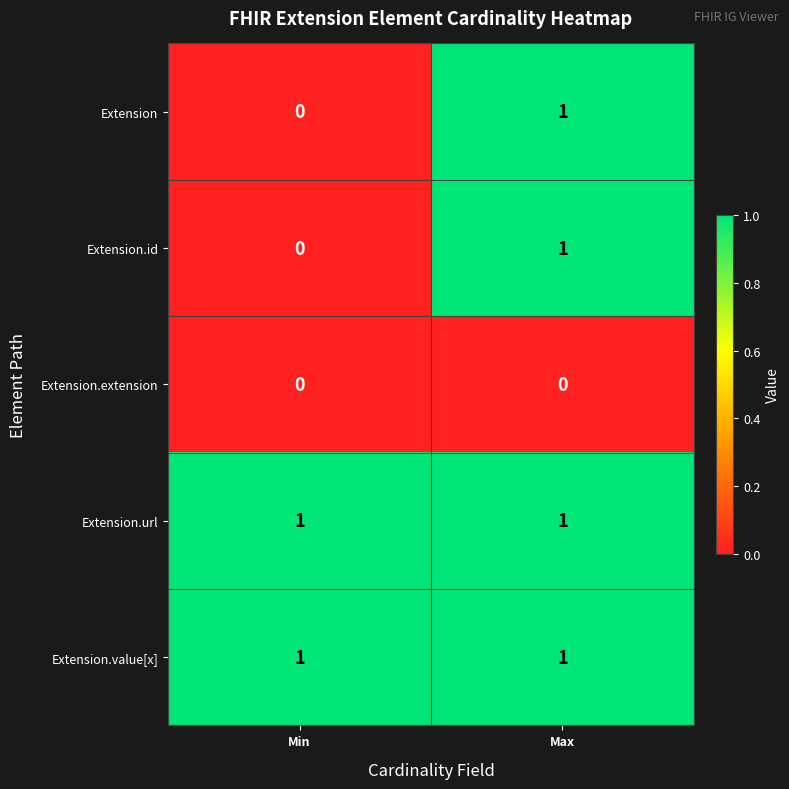

At which label is Extension closest to 0?

Min